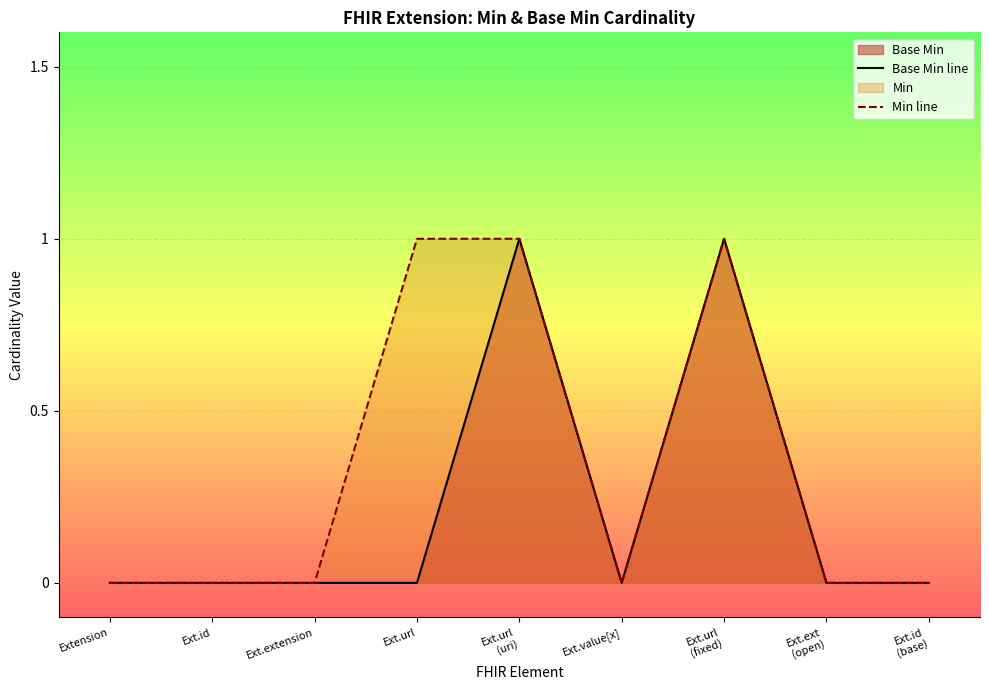

True or false: Base Min line has more than 2 points higher than both neighbors.

False